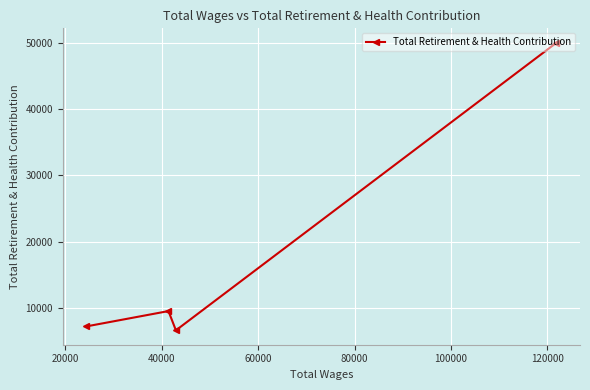

How many categories are shown in the chart?

4